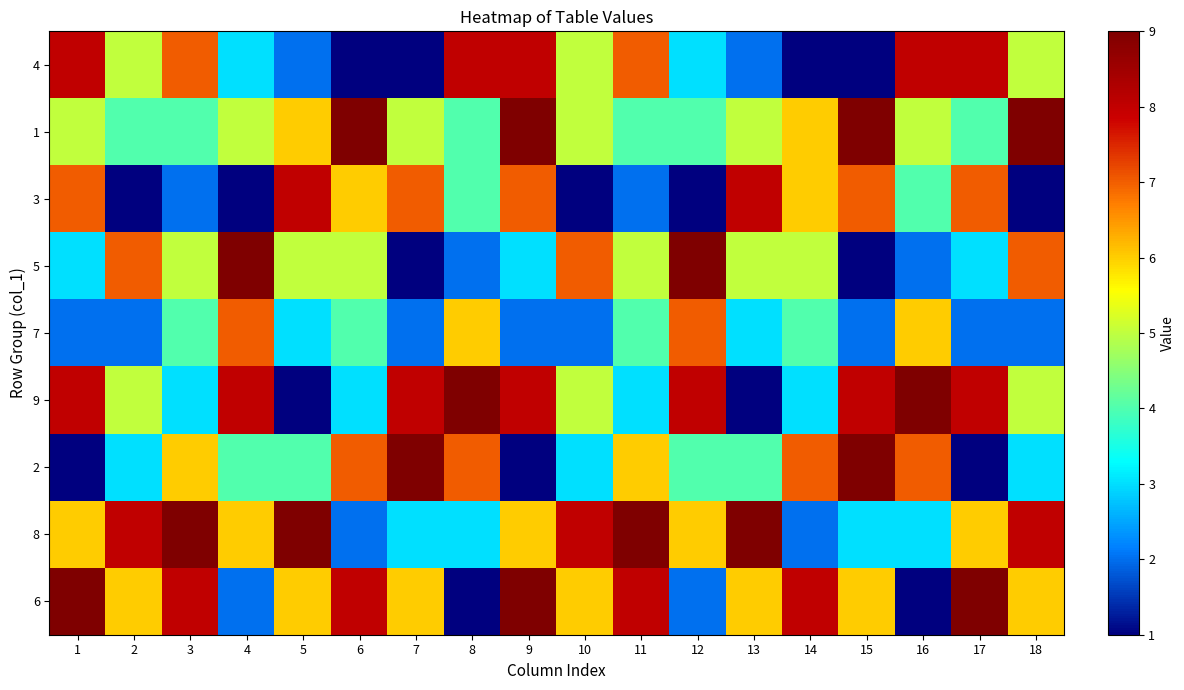

Reading left to right, list all the values displayed in this chart.

4: 1=8	2=5	3=7	4=3	5=2	6=1	7=1	8=8	9=8	10=5	11=7	12=3	13=2	14=1	15=1	16=8	17=8	18=5
1: 1=5	2=4	3=4	4=5	5=6	6=9	7=5	8=4	9=9	10=5	11=4	12=4	13=5	14=6	15=9	16=5	17=4	18=9
3: 1=7	2=1	3=2	4=1	5=8	6=6	7=7	8=4	9=7	10=1	11=2	12=1	13=8	14=6	15=7	16=4	17=7	18=1
5: 1=3	2=7	3=5	4=9	5=5	6=5	7=1	8=2	9=3	10=7	11=5	12=9	13=5	14=5	15=1	16=2	17=3	18=7
7: 1=2	2=2	3=4	4=7	5=3	6=4	7=2	8=6	9=2	10=2	11=4	12=7	13=3	14=4	15=2	16=6	17=2	18=2
9: 1=8	2=5	3=3	4=8	5=1	6=3	7=8	8=9	9=8	10=5	11=3	12=8	13=1	14=3	15=8	16=9	17=8	18=5
2: 1=1	2=3	3=6	4=4	5=4	6=7	7=9	8=7	9=1	10=3	11=6	12=4	13=4	14=7	15=9	16=7	17=1	18=3
8: 1=6	2=8	3=9	4=6	5=9	6=2	7=3	8=3	9=6	10=8	11=9	12=6	13=9	14=2	15=3	16=3	17=6	18=8
6: 1=9	2=6	3=8	4=2	5=6	6=8	7=6	8=1	9=9	10=6	11=8	12=2	13=6	14=8	15=6	16=1	17=9	18=6